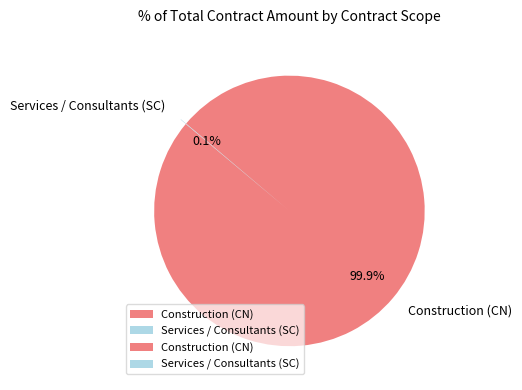

What percentage is NOT represented by Construction (CN)?

0.1%